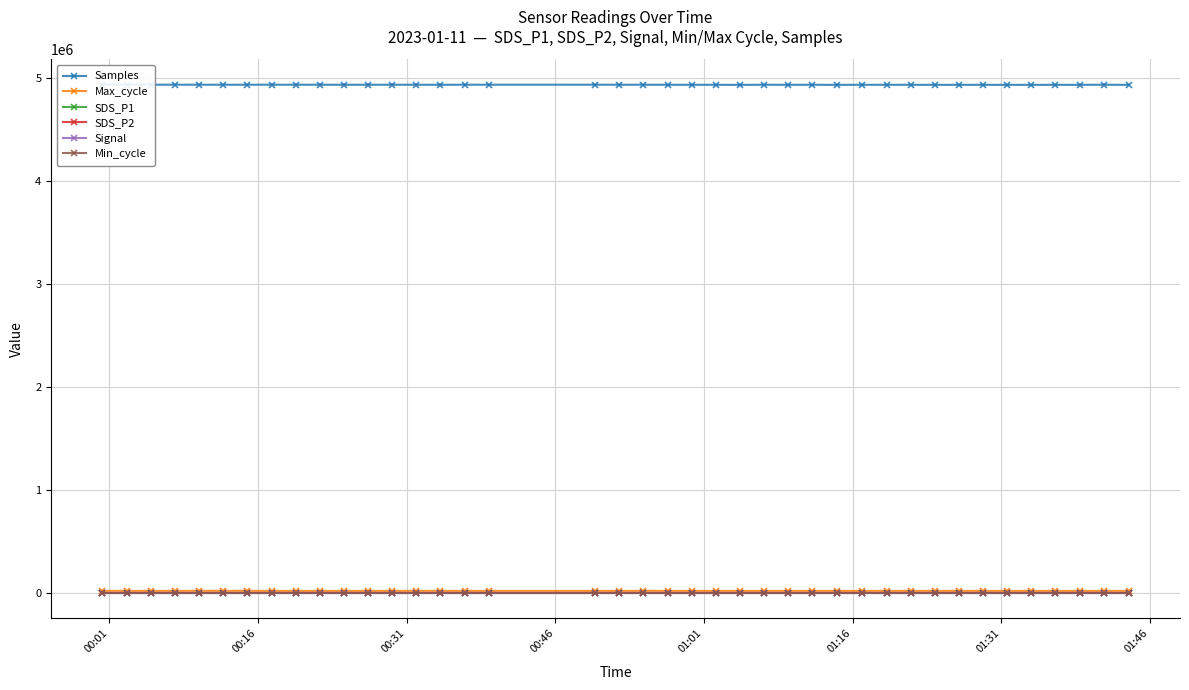

Rank the series by their maximum value, from highest to lowest.

Samples, Max_cycle, Min_cycle, SDS_P1, SDS_P2, Signal